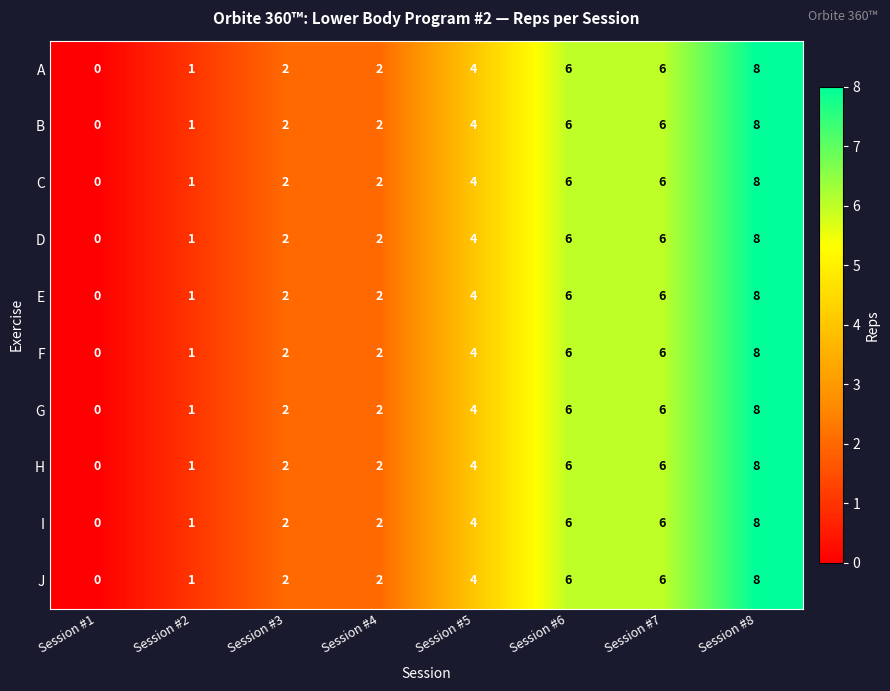

What is the difference between the A values at Session #8 and Session #4?

6